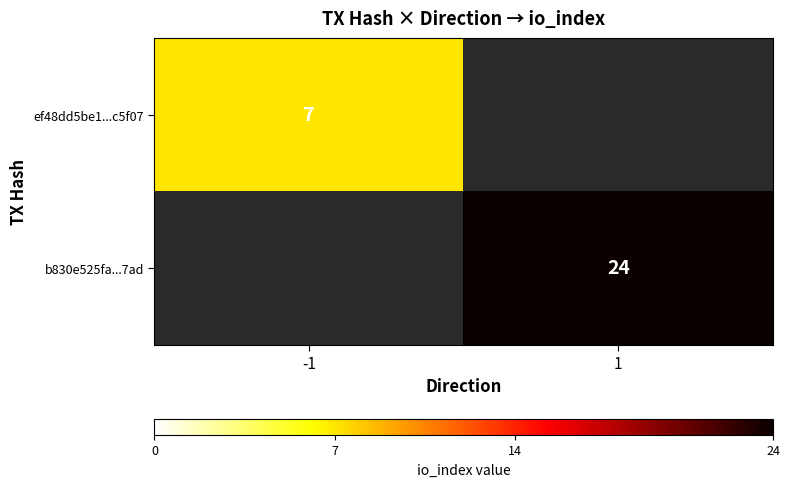

At how many categories does at least one series exceed 15?

1